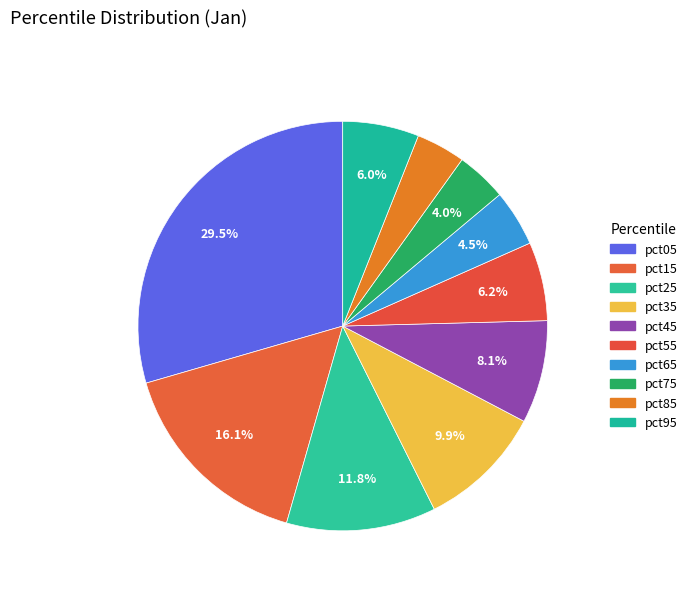

Which has a higher value, pct25 or pct35?

pct25